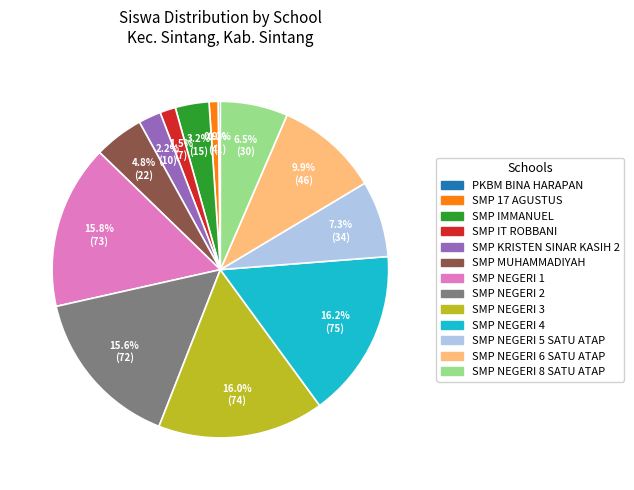

Is there any slice that represents more than half of the pie?

No